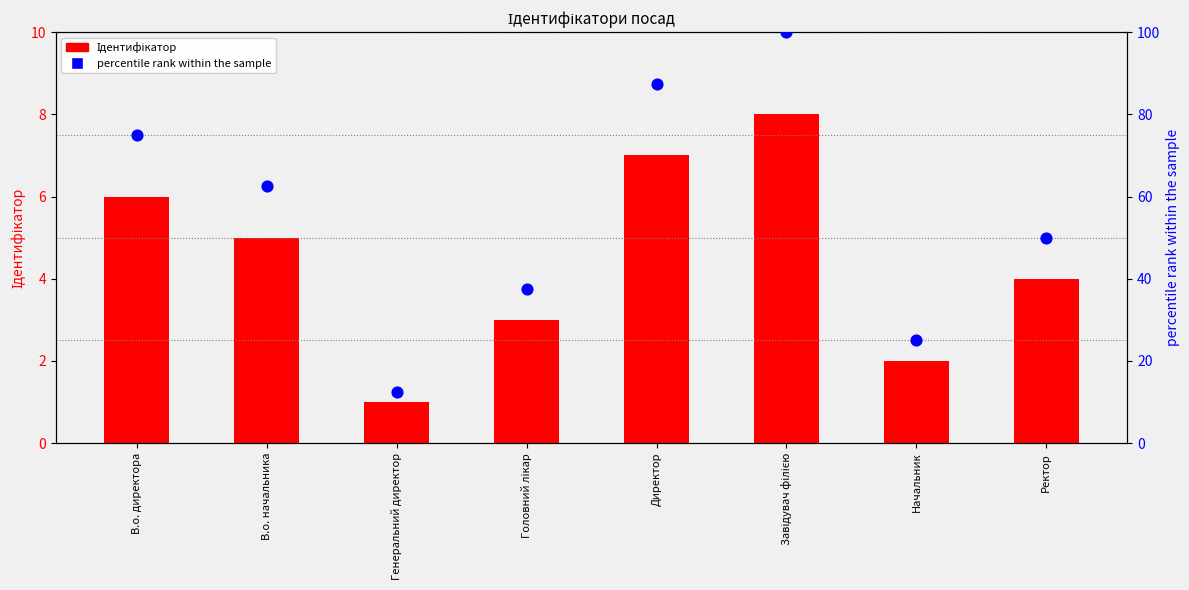

What are all the series names shown in the legend?

Ідентифікатор, percentile rank